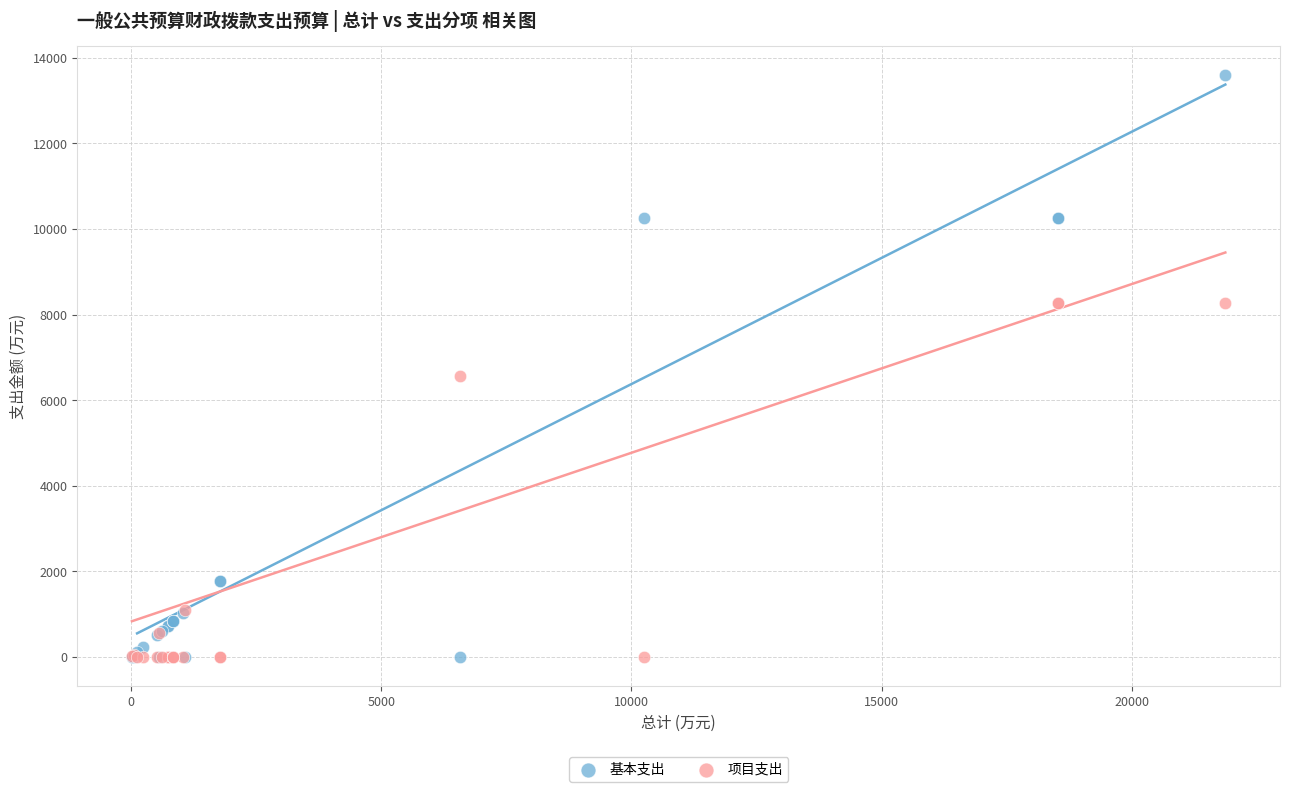

Across all series, what Y value is closest to 6797?

6569.6